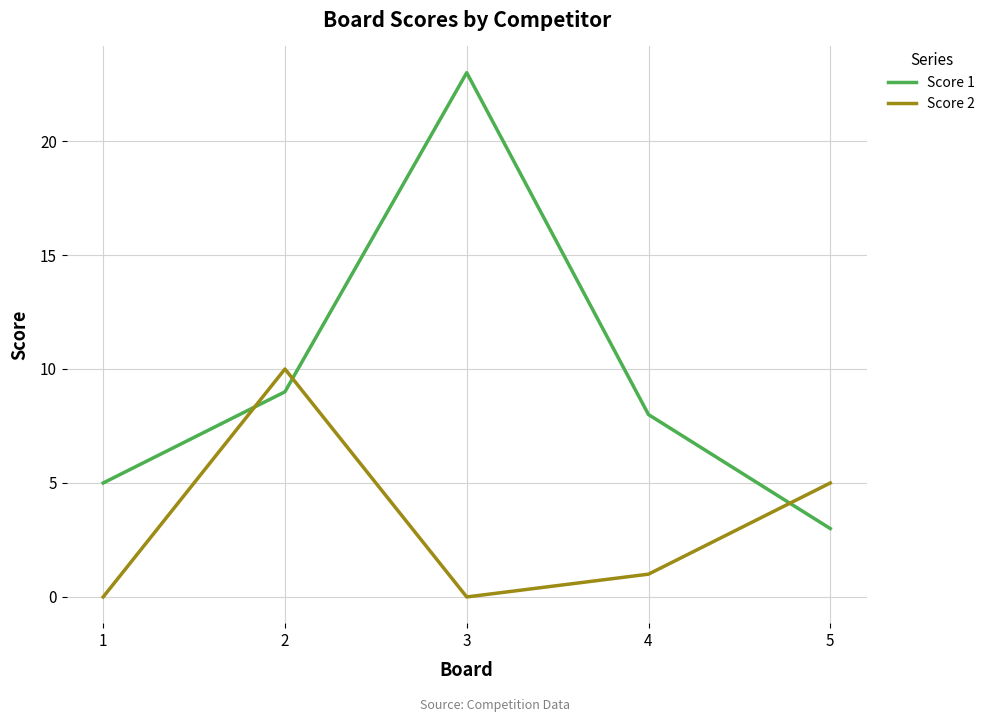

How many lines are shown in the chart?

2